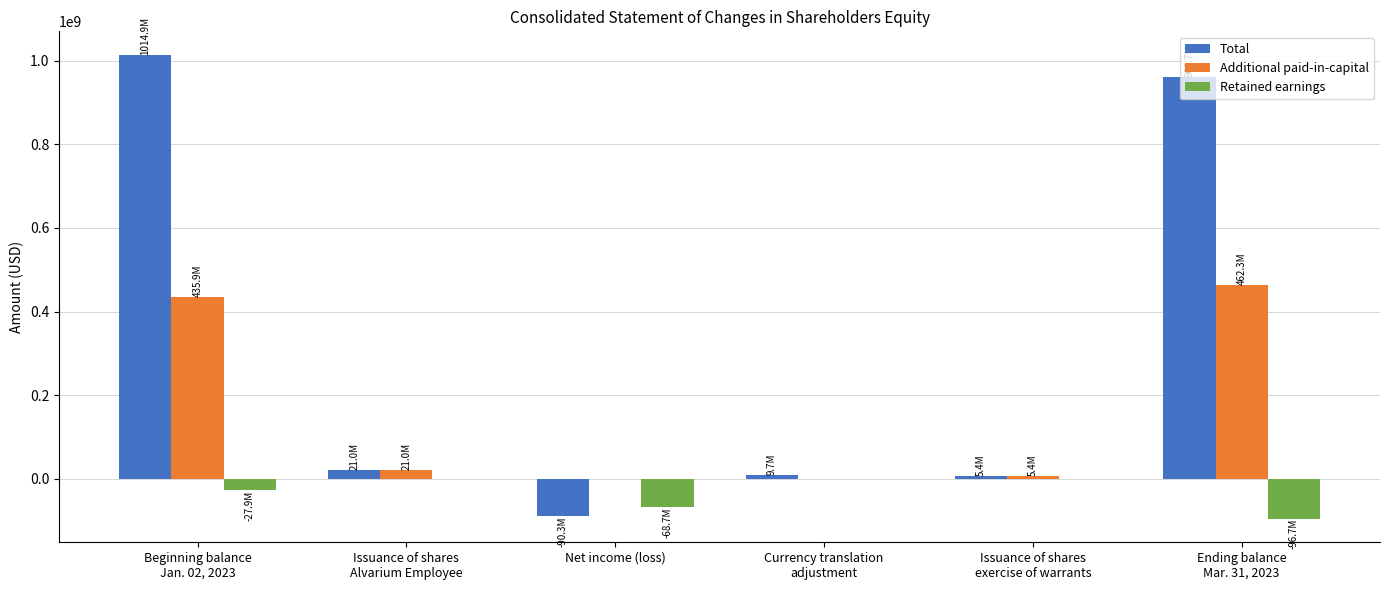

Is it true that Total equals -153727665 at Net income (loss)?

False